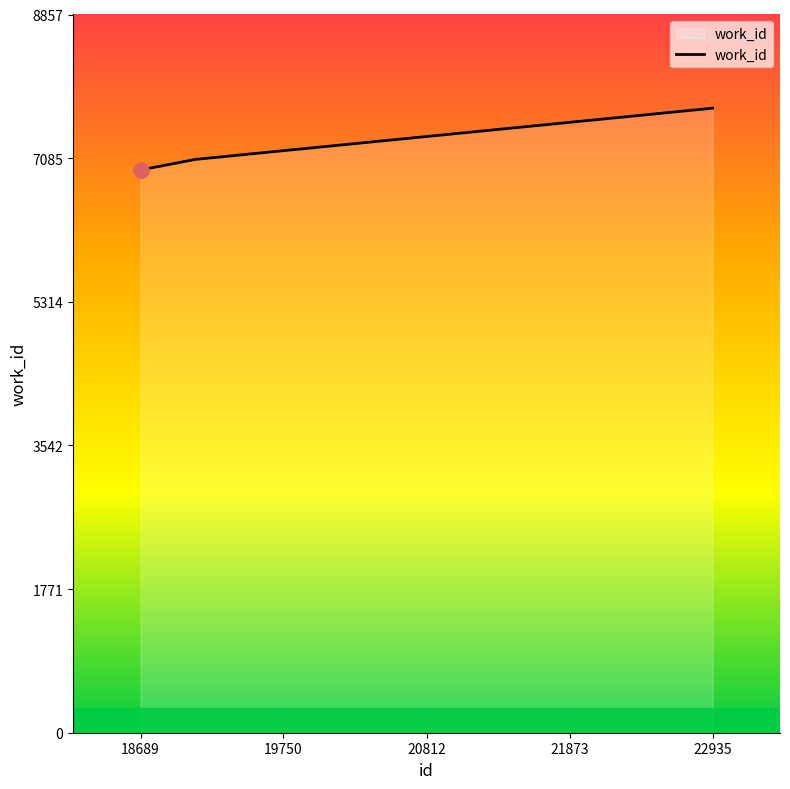

What is the greatest value displayed?

7702